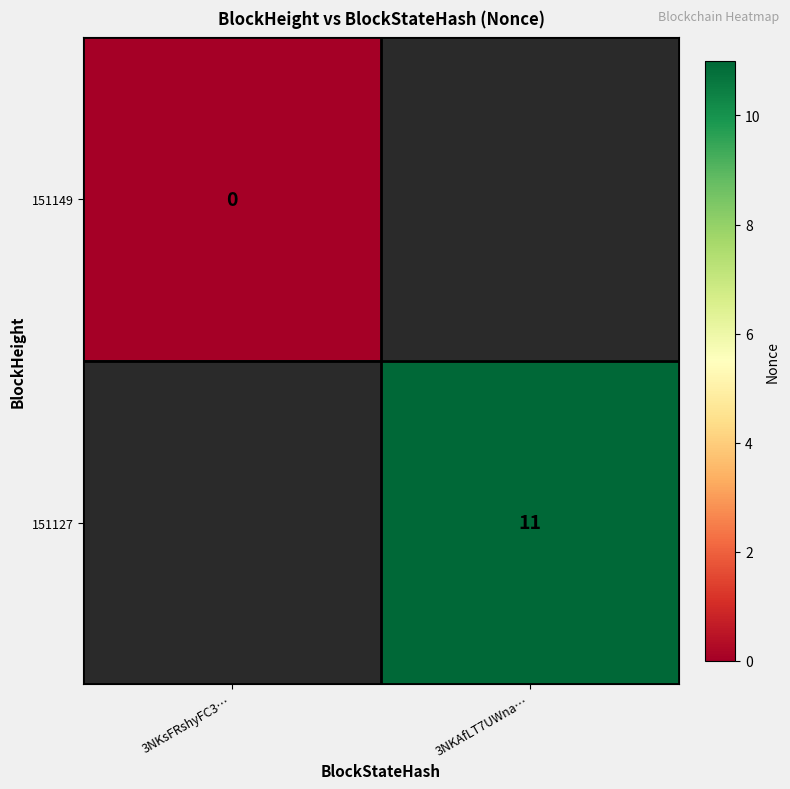

Is it true that 151127 equals 11 at 3NKAfLT7UWna…?

True